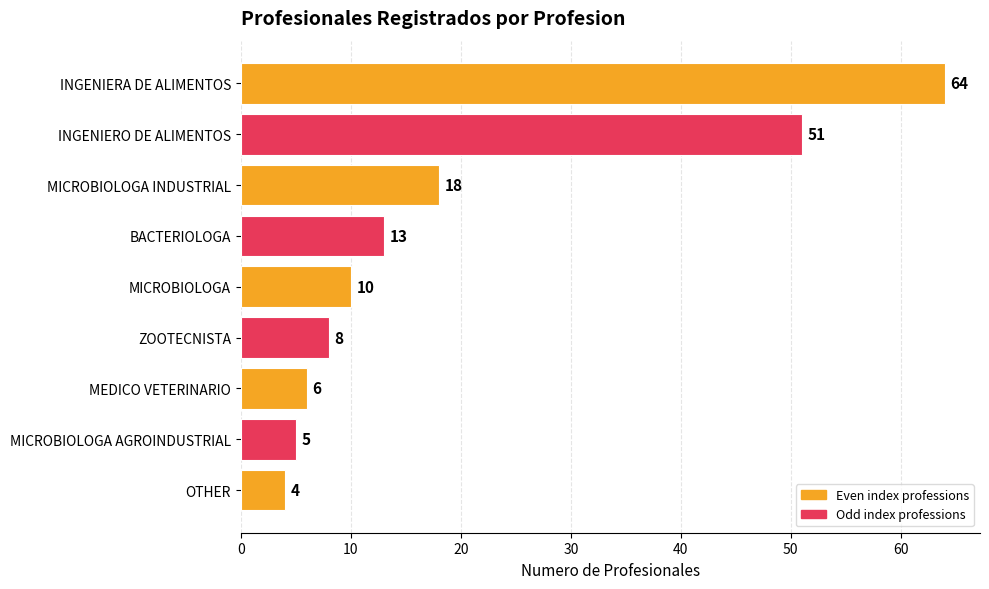

Reading top to bottom, extract all data points from this chart.

INGENIERA DE ALIMENTOS=64	INGENIERO DE ALIMENTOS=51	MICROBIOLOGA INDUSTRIAL=18	BACTERIOLOGA=13	MICROBIOLOGA=10	ZOOTECNISTA=8	MEDICO VETERINARIO=6	MICROBIOLOGA AGROINDUSTRIAL=5	OTHER=4